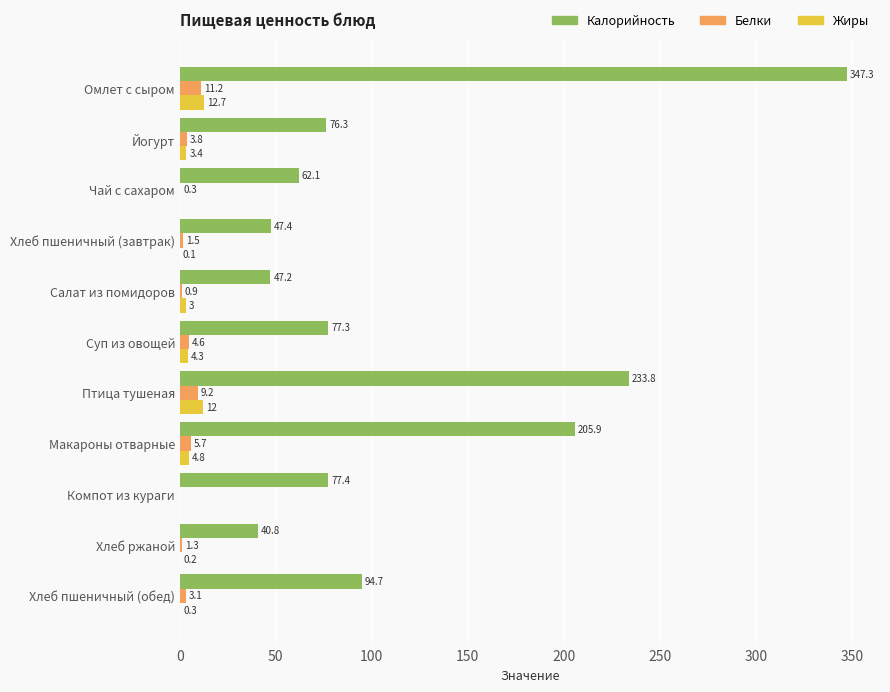

Which series changed the most between Суп из овощей and Хлеб пшеничный (обед)?

Калорийность